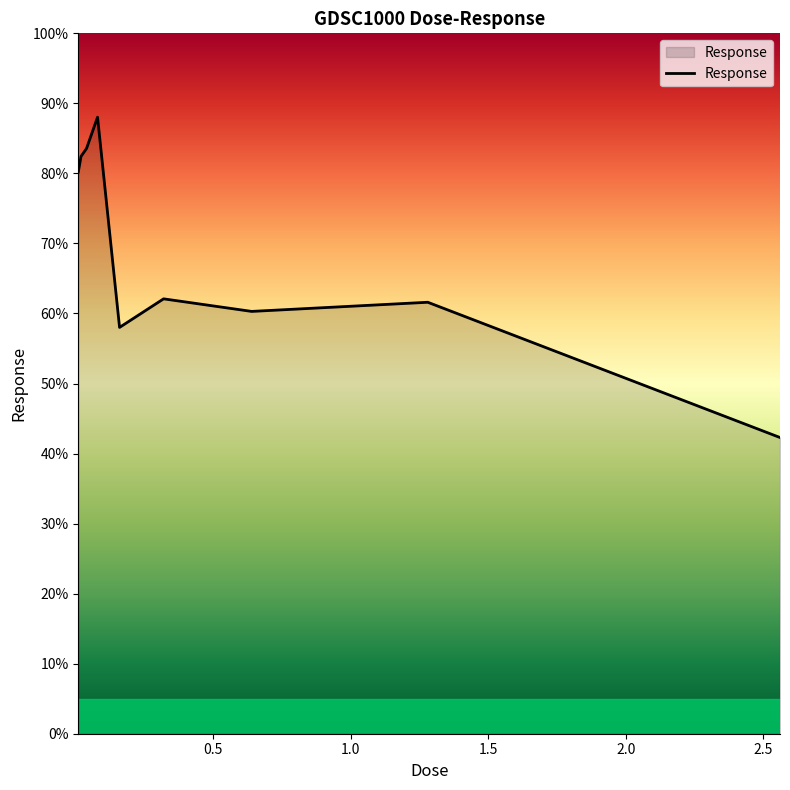

What is the difference between the maximum and minimum values?

45.7